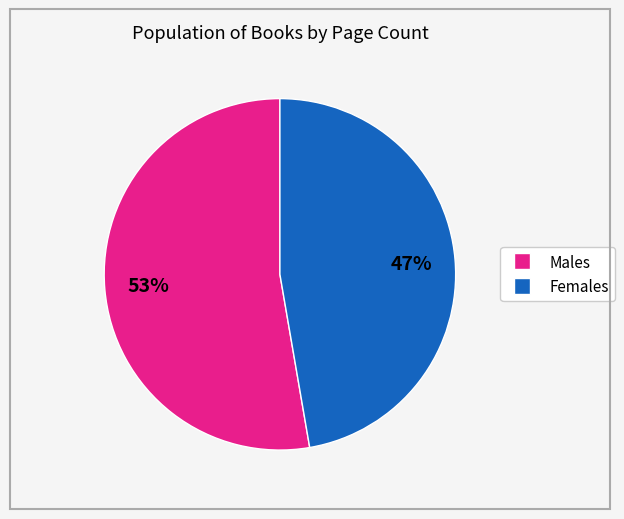

To the nearest percent, what is the average slice percentage?

50%